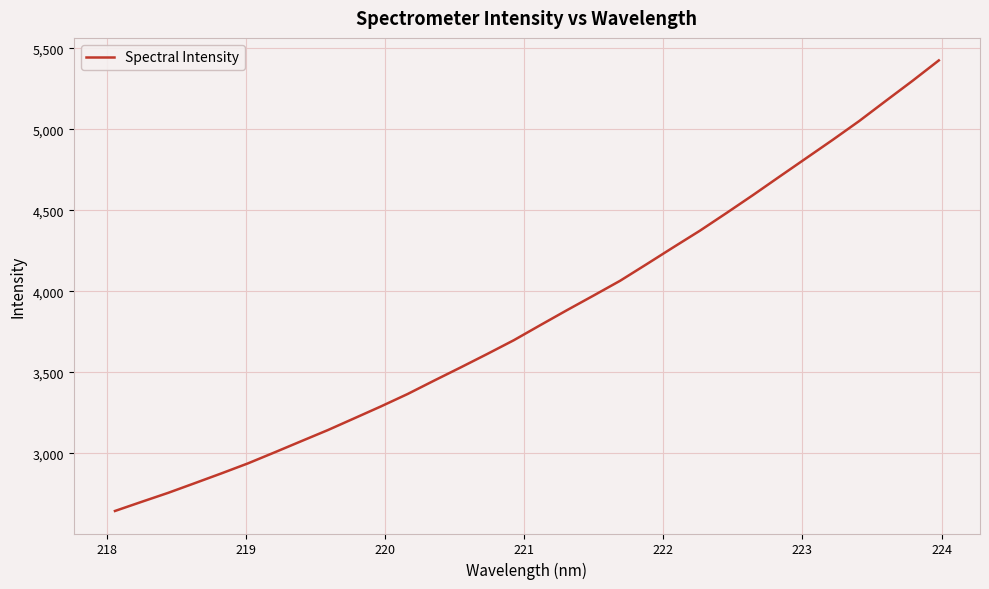

How many lines are shown in the chart?

1